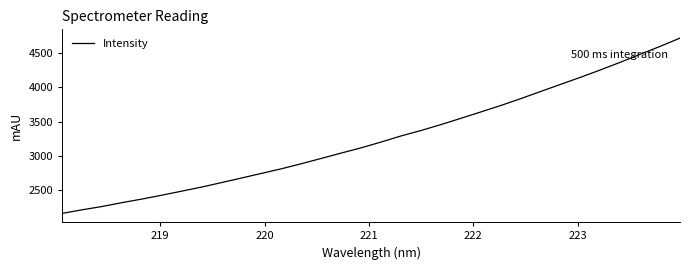

What is the greatest value displayed?

4716.4